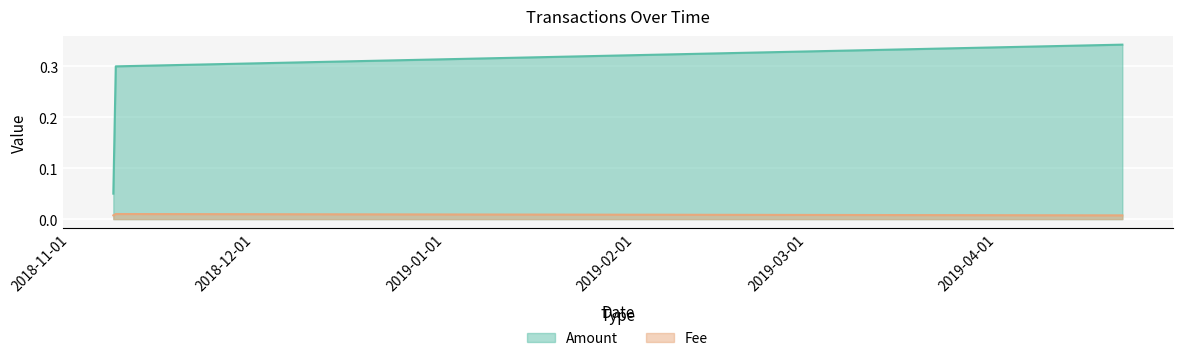

Reading right to left, extract all data points from this chart.

Amount: 0.3	0.3	0.1
Fee: 0.0	0.0	0.0